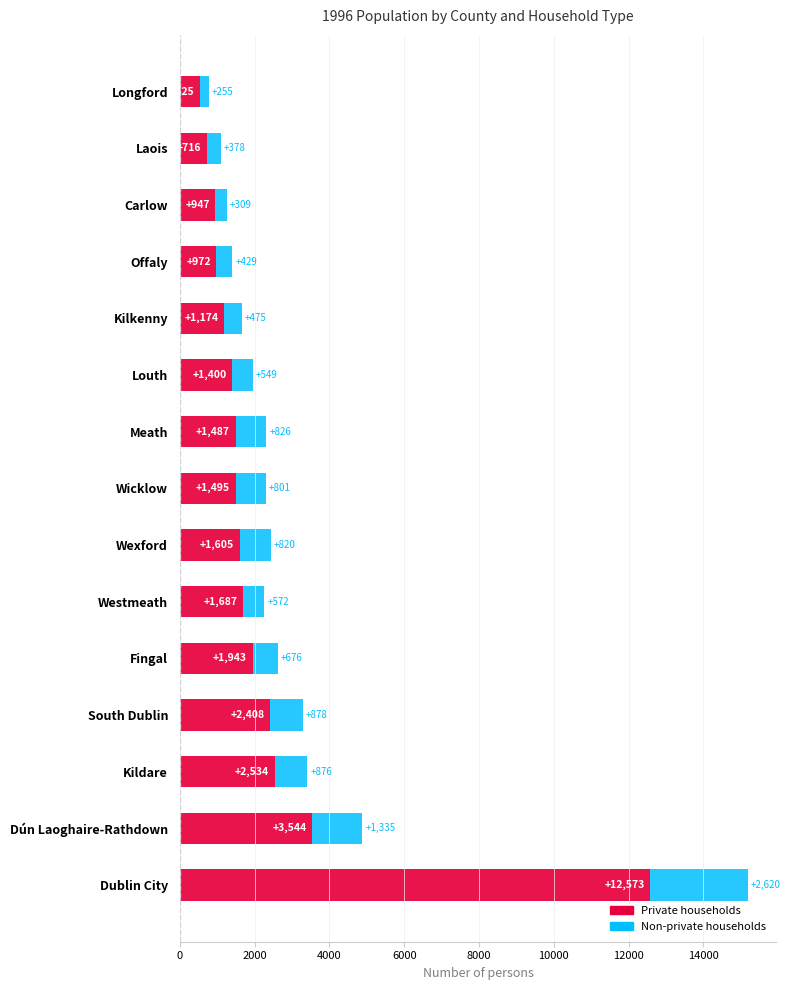

What is the sum of all Private households values?

35010